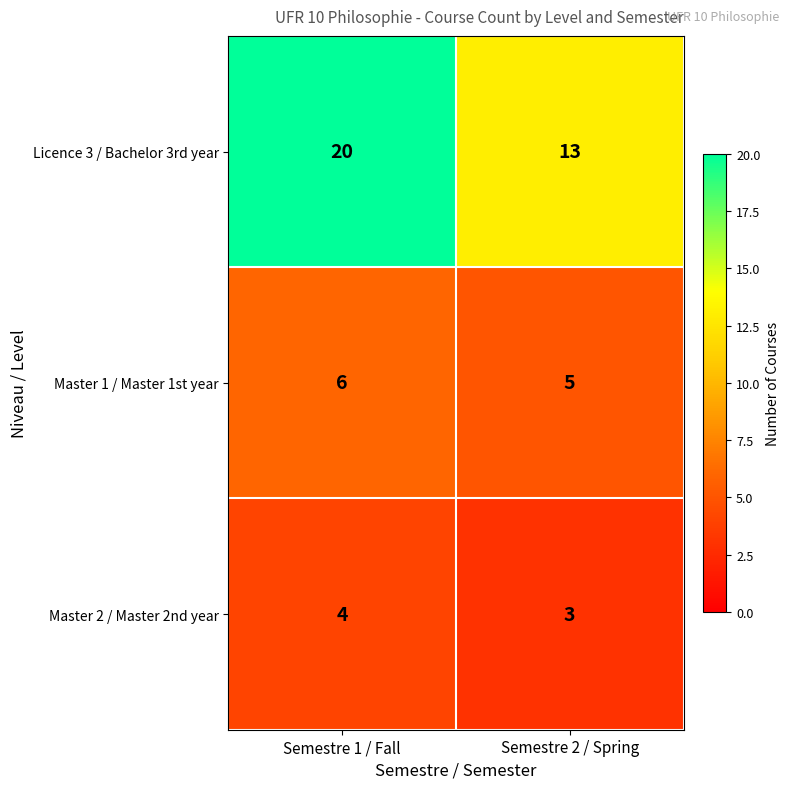

What is the total value across all series at Semestre 1 / Fall?

30